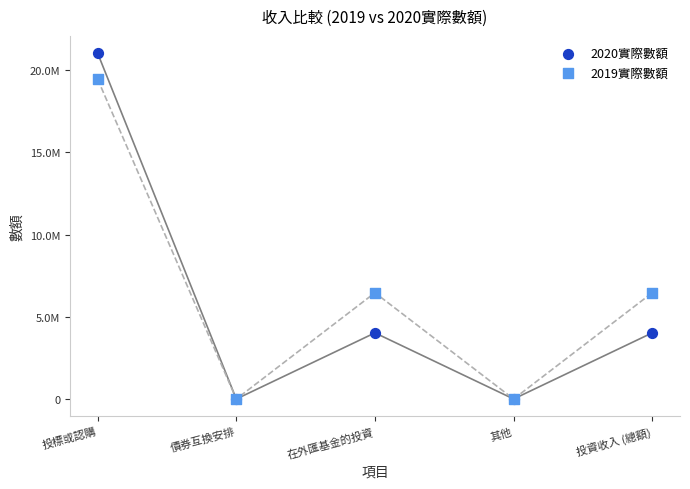

Which series contains the lowest Y value?

2020實際數額